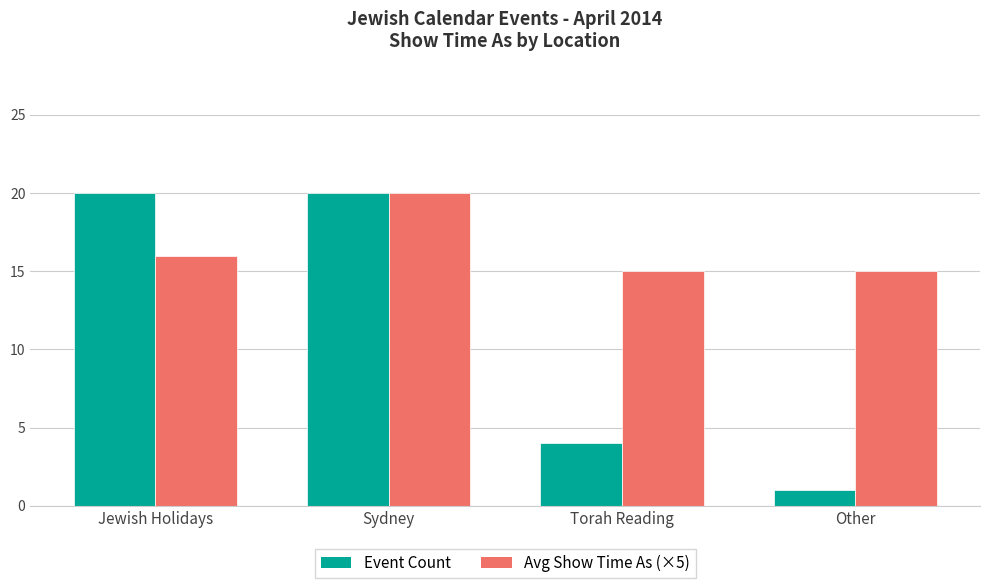

Which series has the largest range (max minus min)?

Event Count